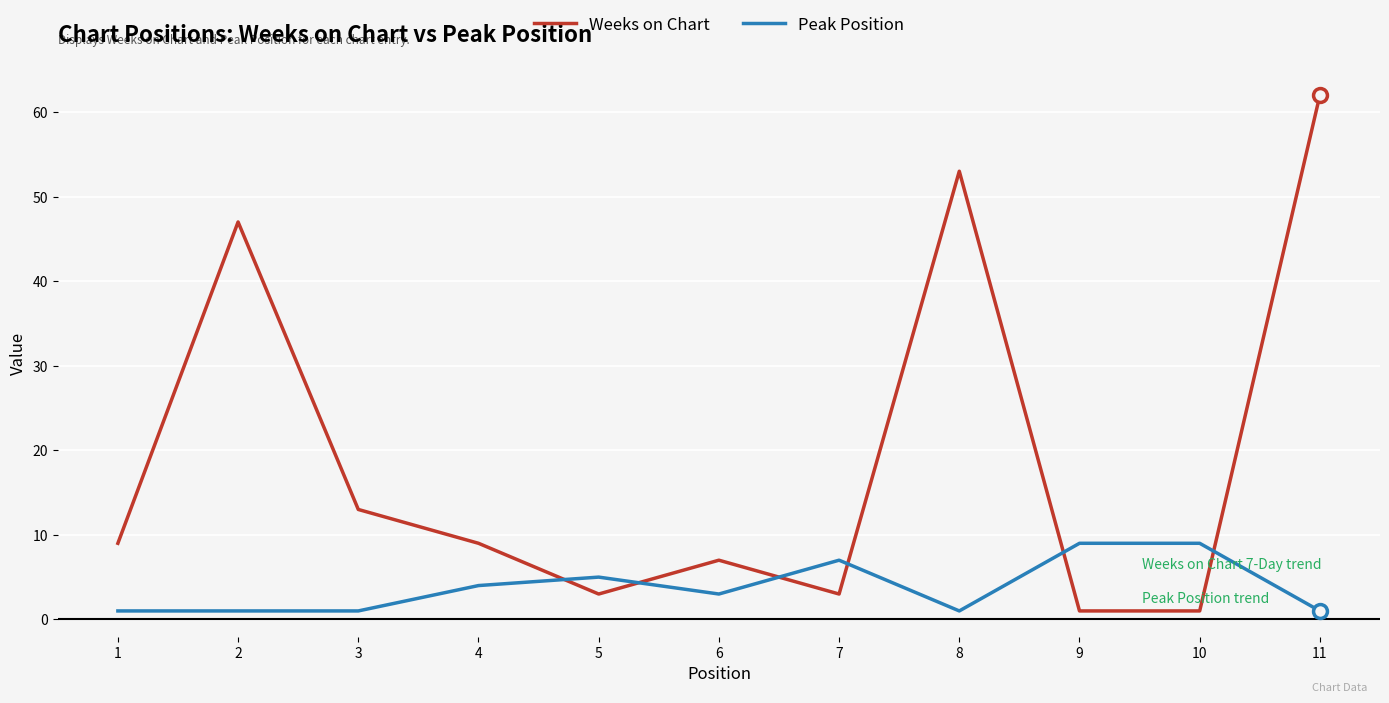

What is the total value across all series at 2?

48